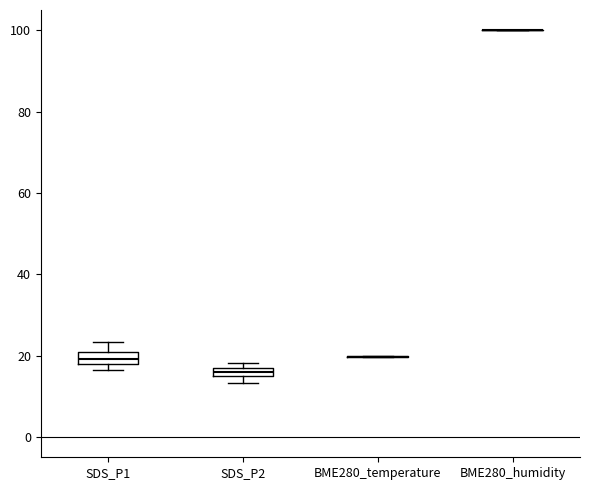

Where does the upper whisker of the box for SDS_P1 end on the y-axis? The values are not printed on the chart, so give them approximately, as read against the axis.

24